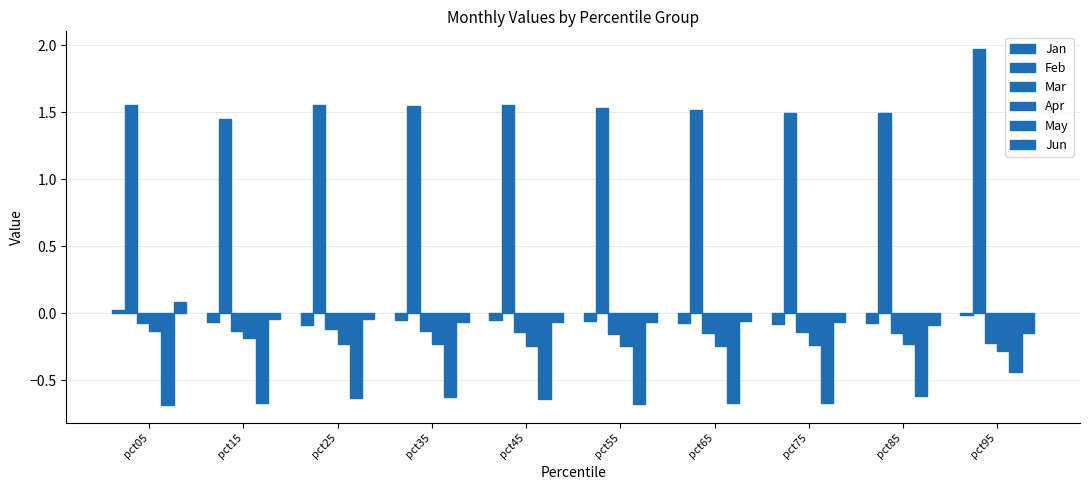

Reading left to right, transcribe all the data shown in this chart.

Jan: pct05=0.0	pct15=-0.1	pct25=-0.1	pct35=-0.1	pct45=-0.0	pct55=-0.1	pct65=-0.1	pct75=-0.1	pct85=-0.1	pct95=-0.0
Feb: pct05=1.6	pct15=1.5	pct25=1.6	pct35=1.5	pct45=1.6	pct55=1.5	pct65=1.5	pct75=1.5	pct85=1.5	pct95=2.0
Mar: pct05=-0.1	pct15=-0.1	pct25=-0.1	pct35=-0.1	pct45=-0.1	pct55=-0.2	pct65=-0.1	pct75=-0.1	pct85=-0.1	pct95=-0.2
Apr: pct05=-0.1	pct15=-0.2	pct25=-0.2	pct35=-0.2	pct45=-0.2	pct55=-0.2	pct65=-0.2	pct75=-0.2	pct85=-0.2	pct95=-0.3
May: pct05=-0.7	pct15=-0.7	pct25=-0.6	pct35=-0.6	pct45=-0.6	pct55=-0.7	pct65=-0.7	pct75=-0.7	pct85=-0.6	pct95=-0.4
Jun: pct05=0.1	pct15=-0.0	pct25=-0.0	pct35=-0.1	pct45=-0.1	pct55=-0.1	pct65=-0.1	pct75=-0.1	pct85=-0.1	pct95=-0.2